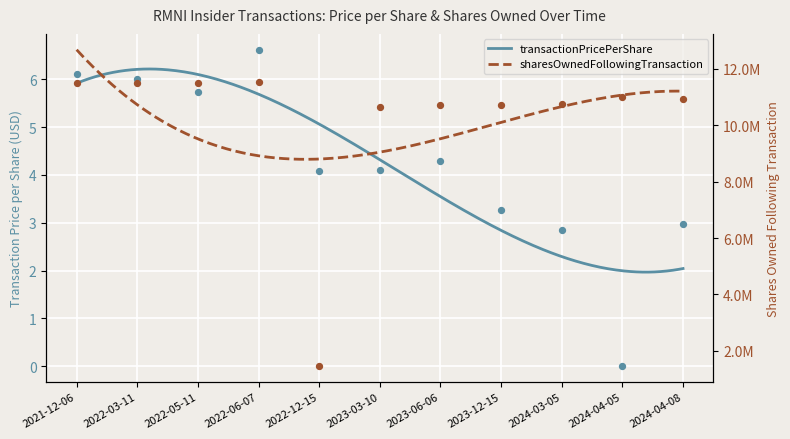

What is the total value across all series at 2023-12-15?

10726434.3